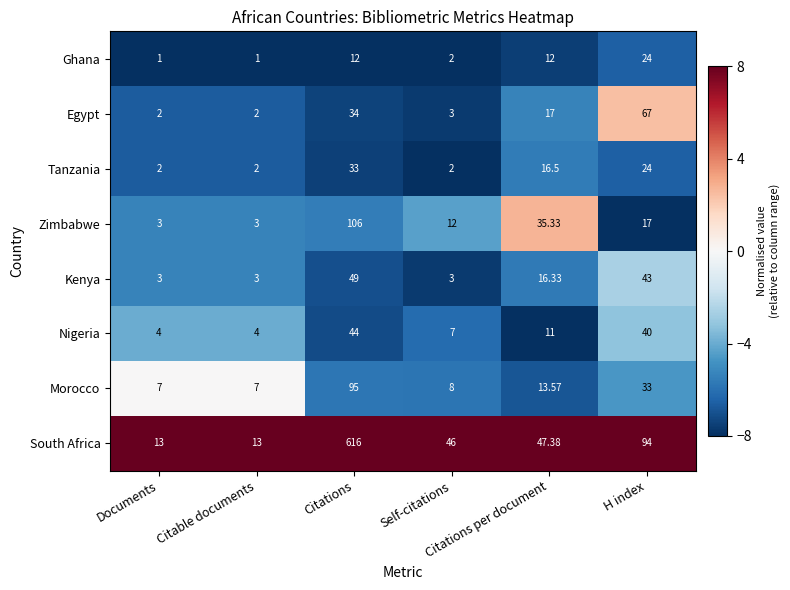

List the series in order of their peak value, highest first.

South Africa, Zimbabwe, Morocco, Egypt, Kenya, Nigeria, Tanzania, Ghana